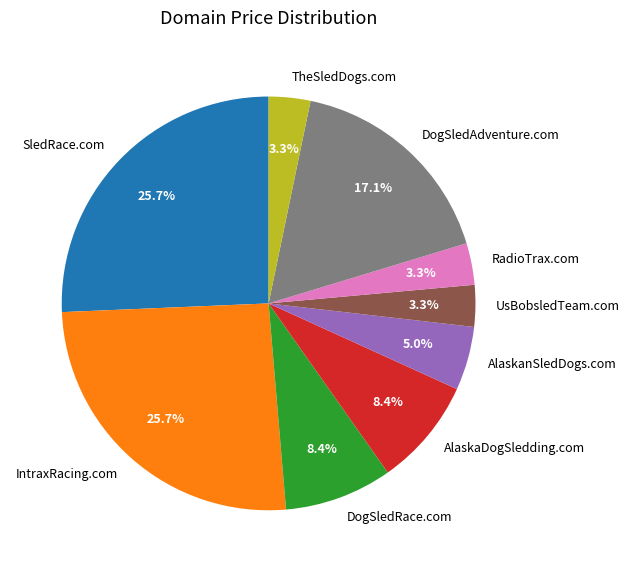

What is the ratio of the value at DogSledAdventure.com to the value at AlaskanSledDogs.com?

3.4